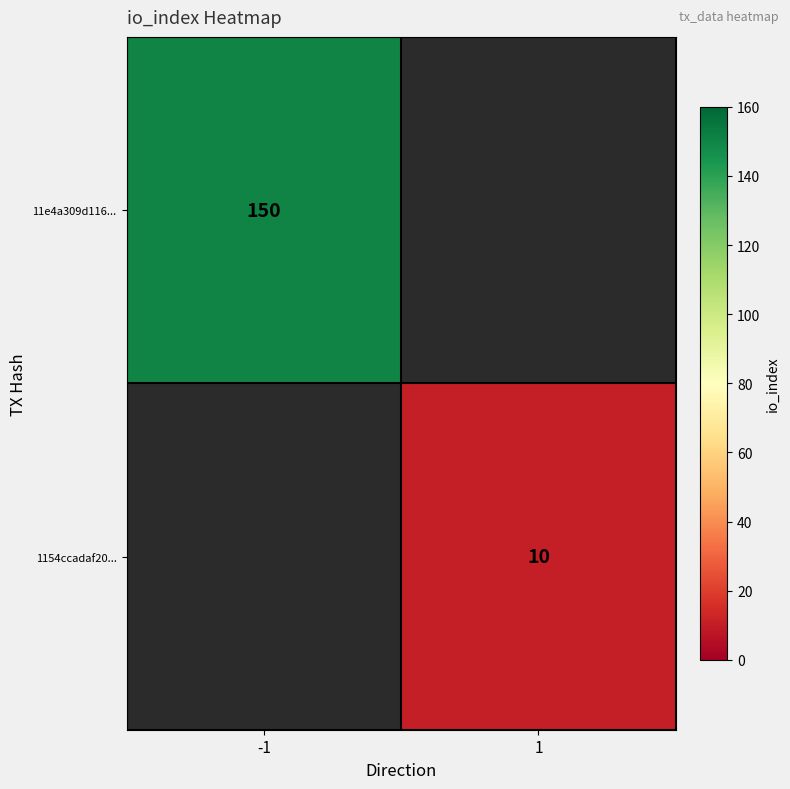

At how many categories does at least one series exceed 62?

1